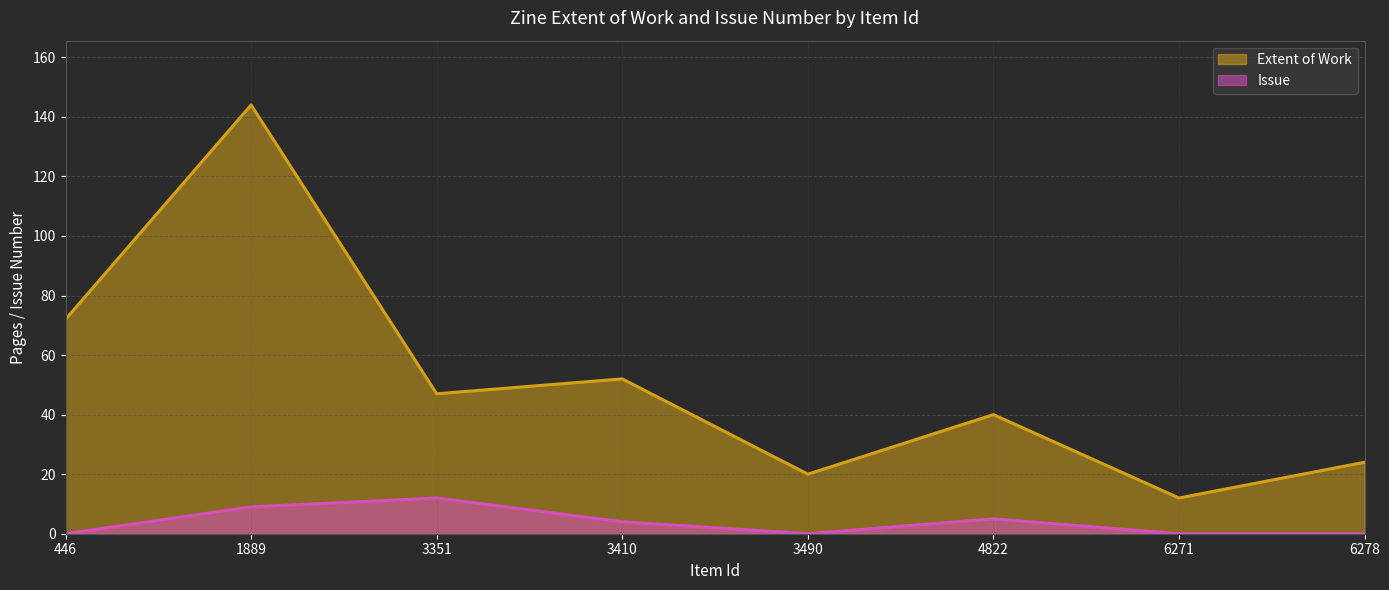

Does the chart display data point markers on the line(s)?

No